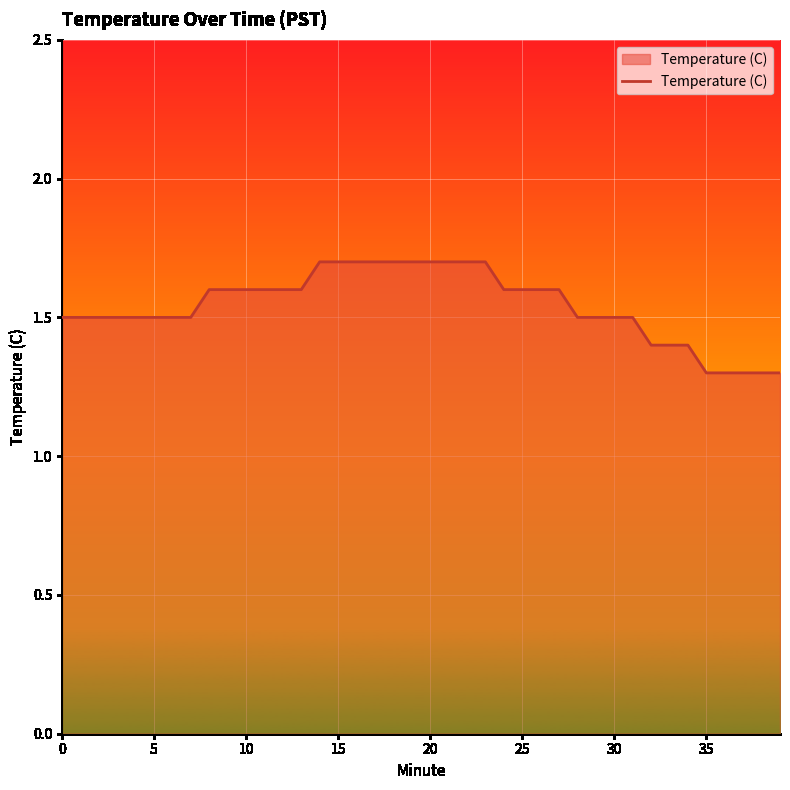

What is the maximum value shown in the chart?

1.7